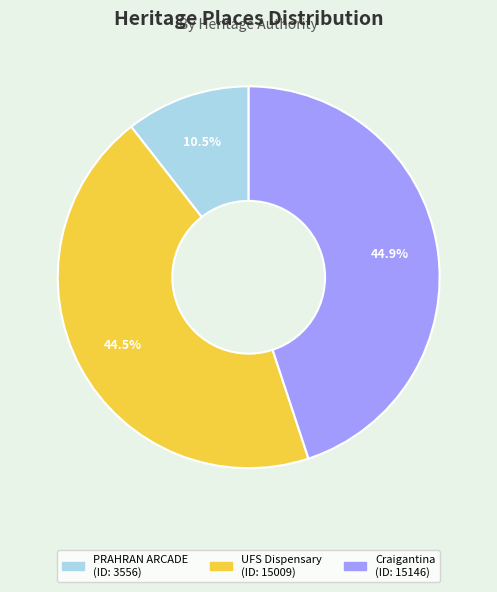

Is there a majority slice in this chart?

No